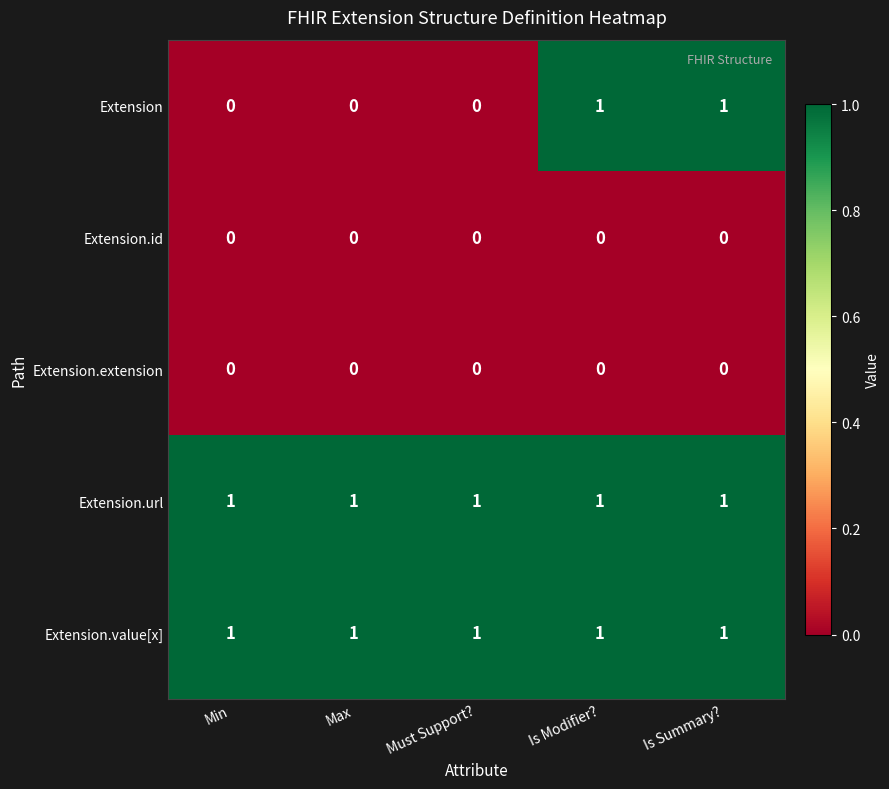

The value of Extension.value[x] at Must Support? is 1. True or false?

True